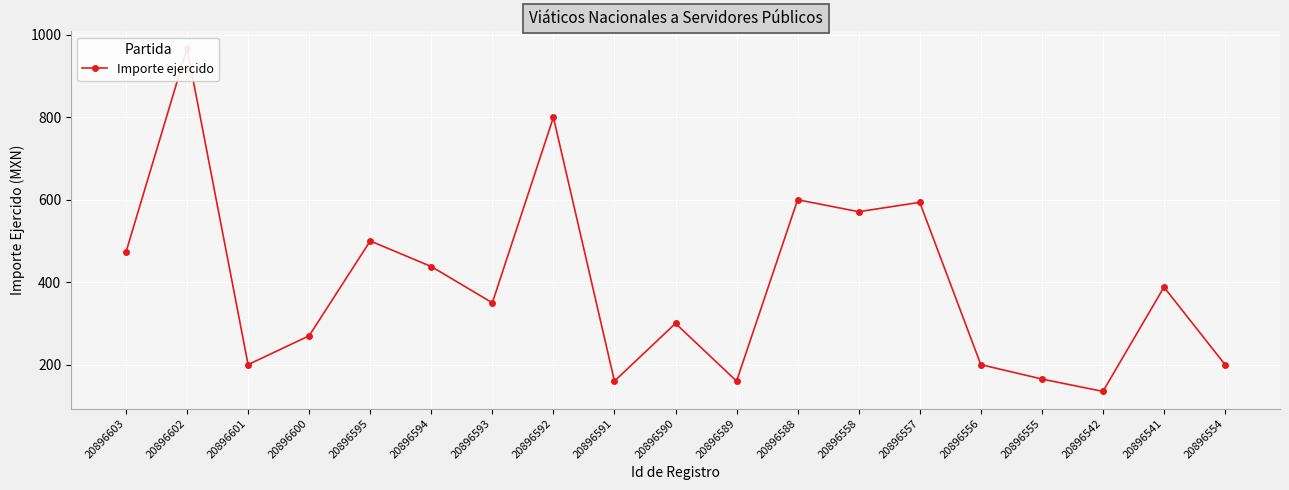

What is the average value?

393.2